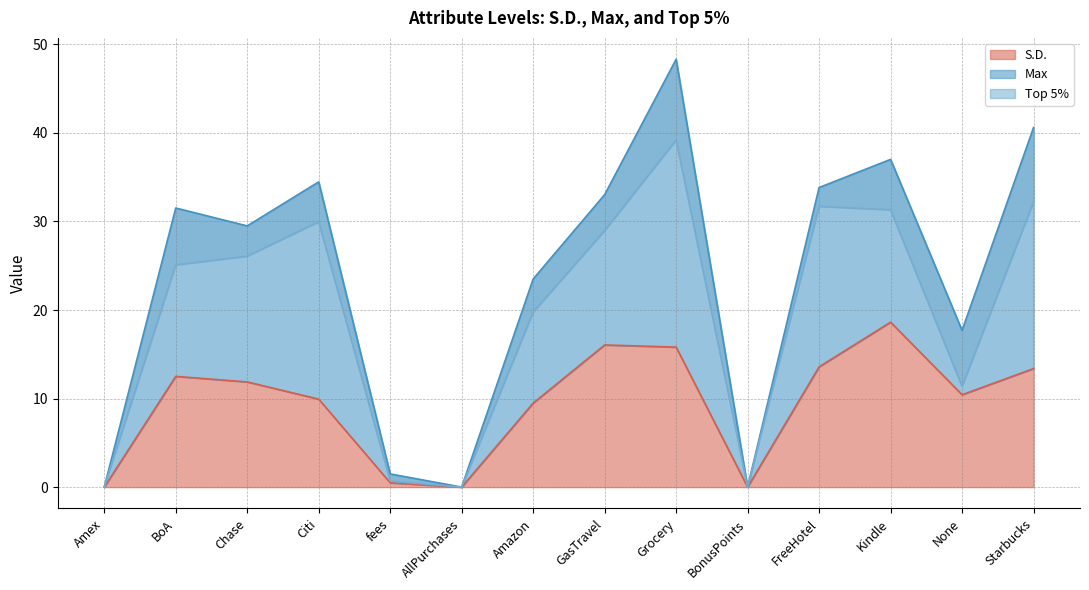

Is it true that S.D. equals 6.2 at AllPurchases?

False